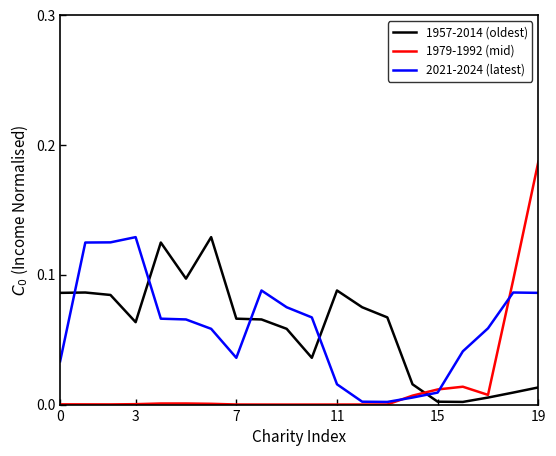

Which series has the widest spread of values?

1979-1992 (mid)